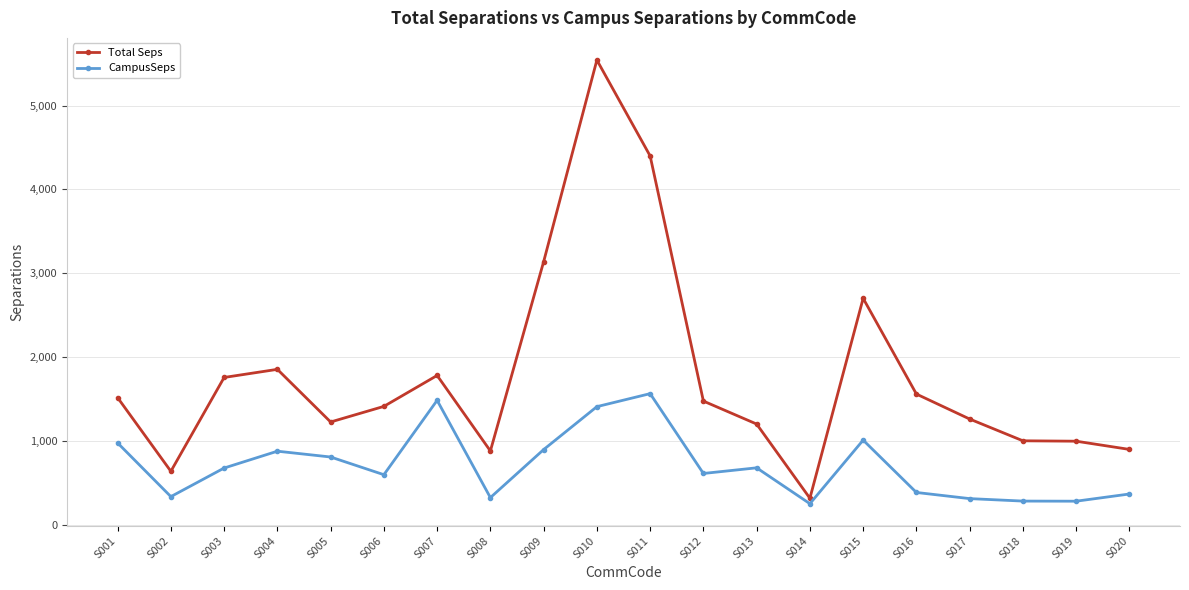

At which label is Total Seps closest to 2930?

S009